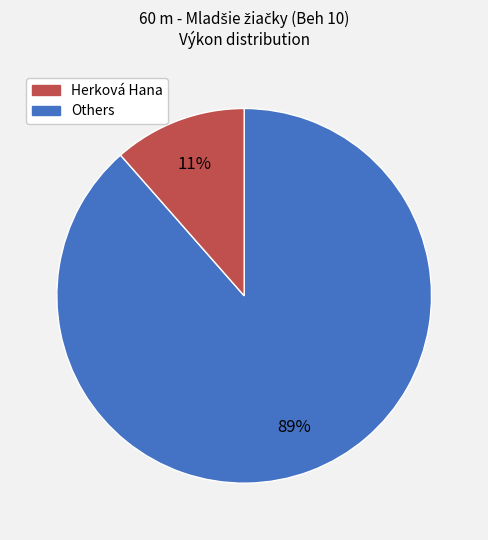

To the nearest percent, what is the average slice percentage?

50%